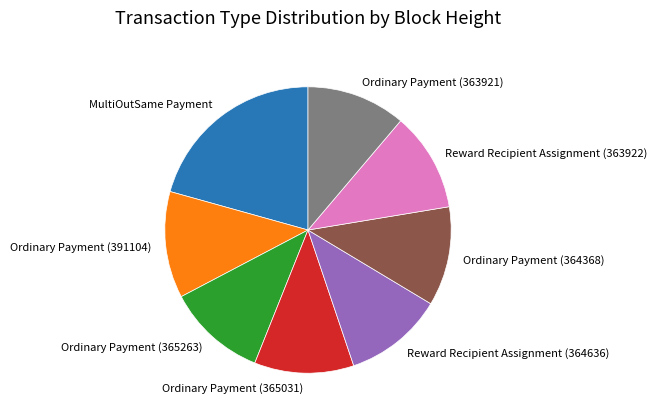

How many segments does this pie chart have?

8